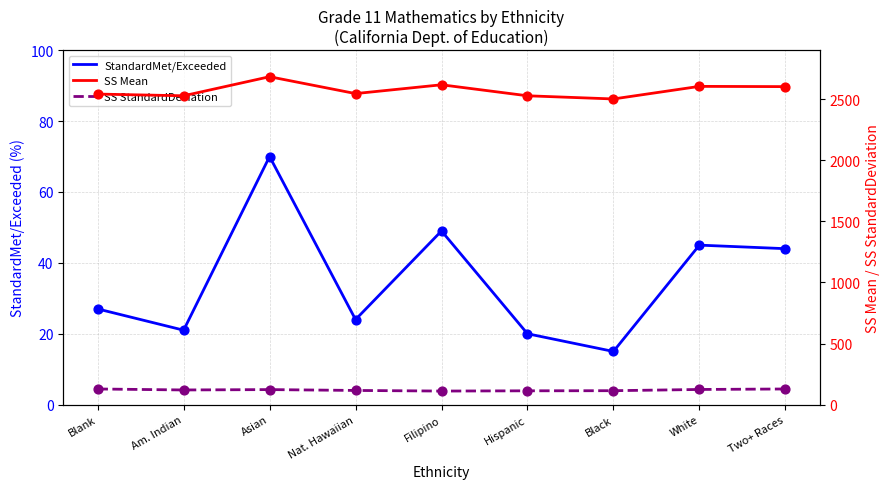

Which series contains the highest Y value?

SS Mean